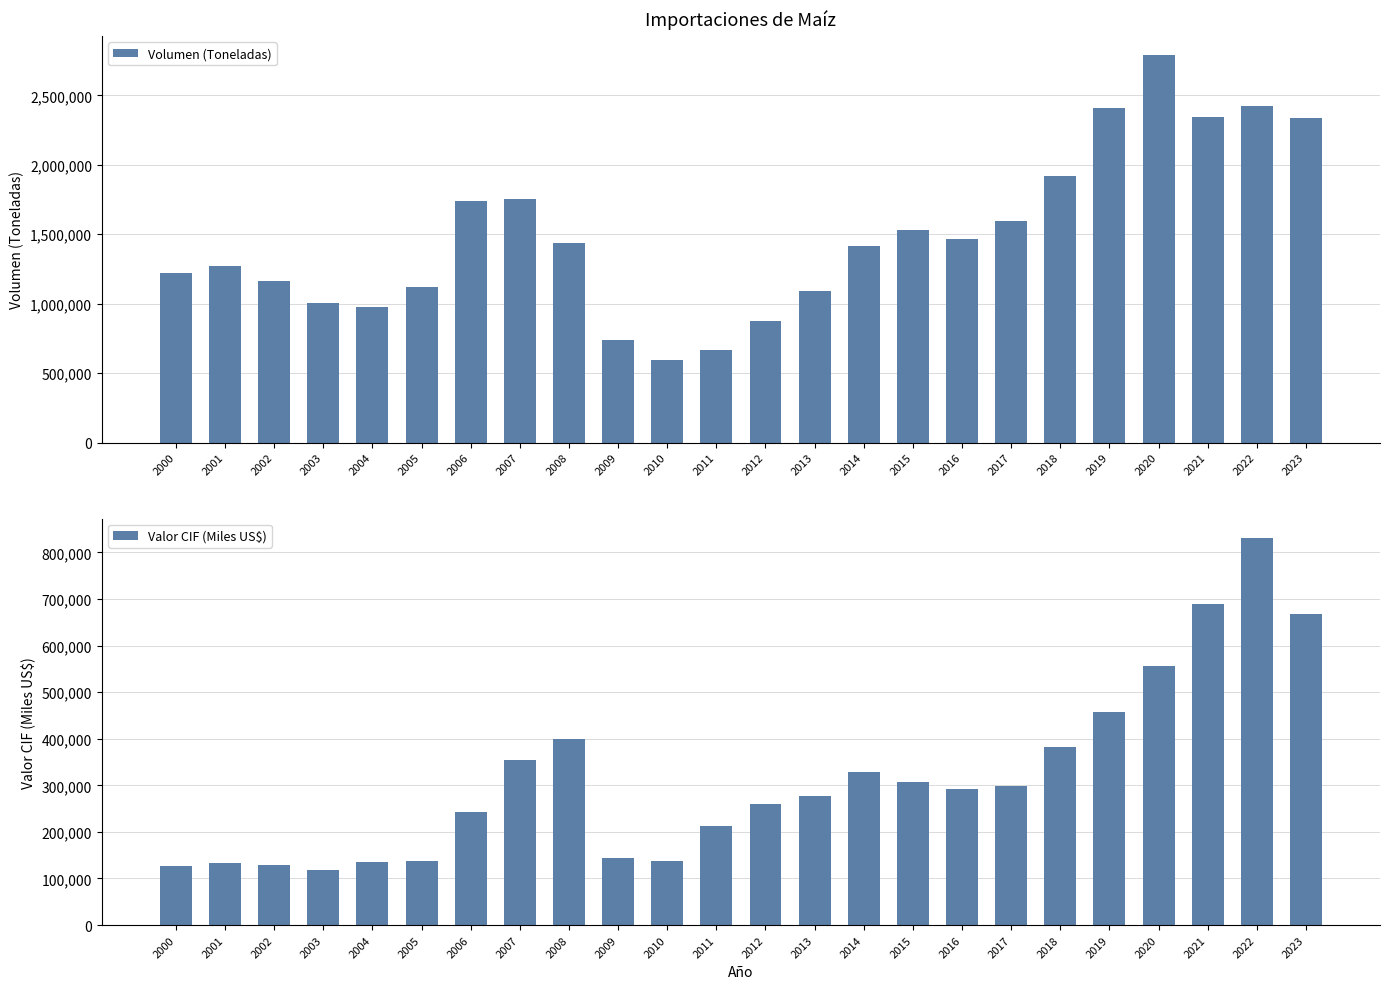

Reading left to right, what are all the values shown in this chart?

Volumen (Toneladas): 1217952.3	1270081.9	1162285.0	1002968.9	979115.8	1119083.6	1742205.4	1751929.3	1438073.4	739981.7	596478.1	666016.0	873400.0	1092902.0	1412424.0	1530249.6	1464267.1	1595432.9	1918283.0	2409193.3	2787891.3	2340870.7	2423793.6	2338301.9
Valor CIF (Miles US$): 126909.5	132959.7	128991.4	119202.8	136011.8	137816.5	241780.1	353280.4	398999.1	144348.6	138588.2	212640.0	259946.3	276971.3	327777.0	307114.2	293024.9	297540.9	381983.6	457602.9	556094.8	688218.3	831099.6	668145.6